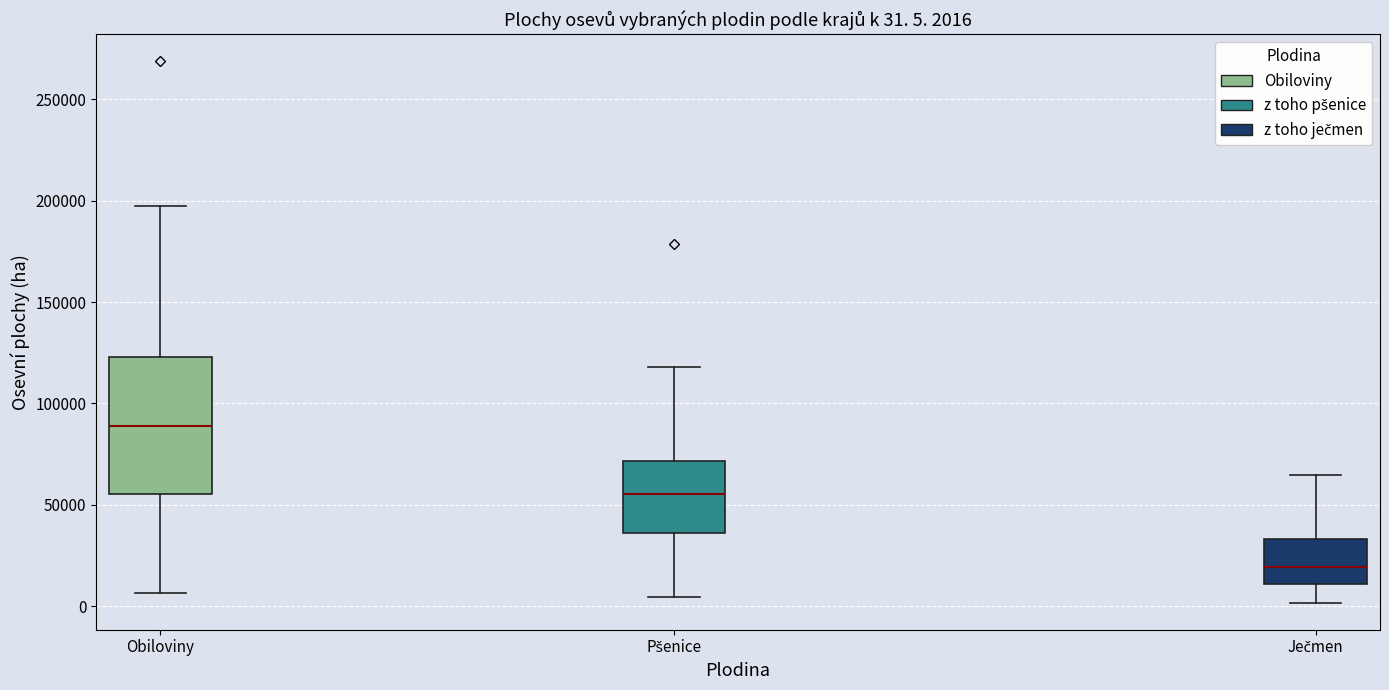

Which box has the lowest median line?

Ječmen